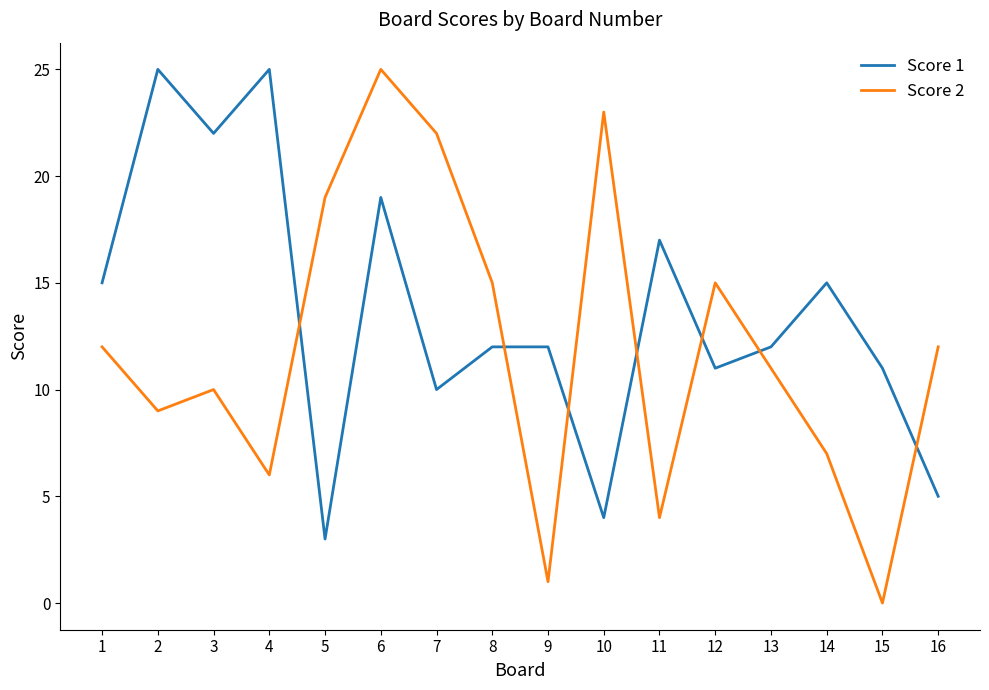

How many values in the Score 2 series are below 12?

8